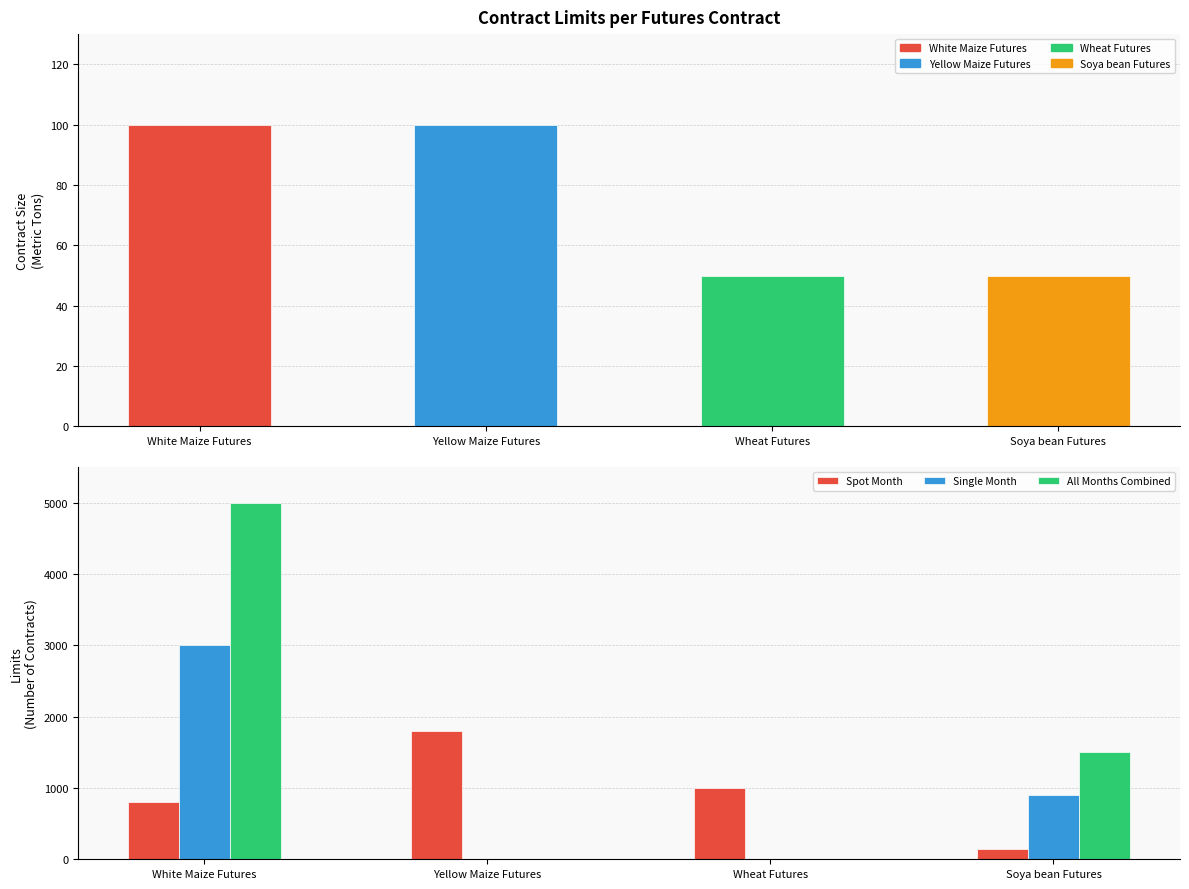

What is the total value across all series at Yellow Maize Futures?

1800